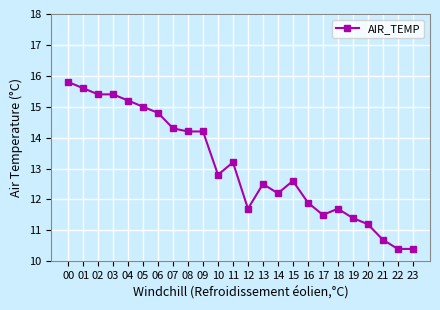

True or false: there are more than 1 points higher than both neighbors.

True